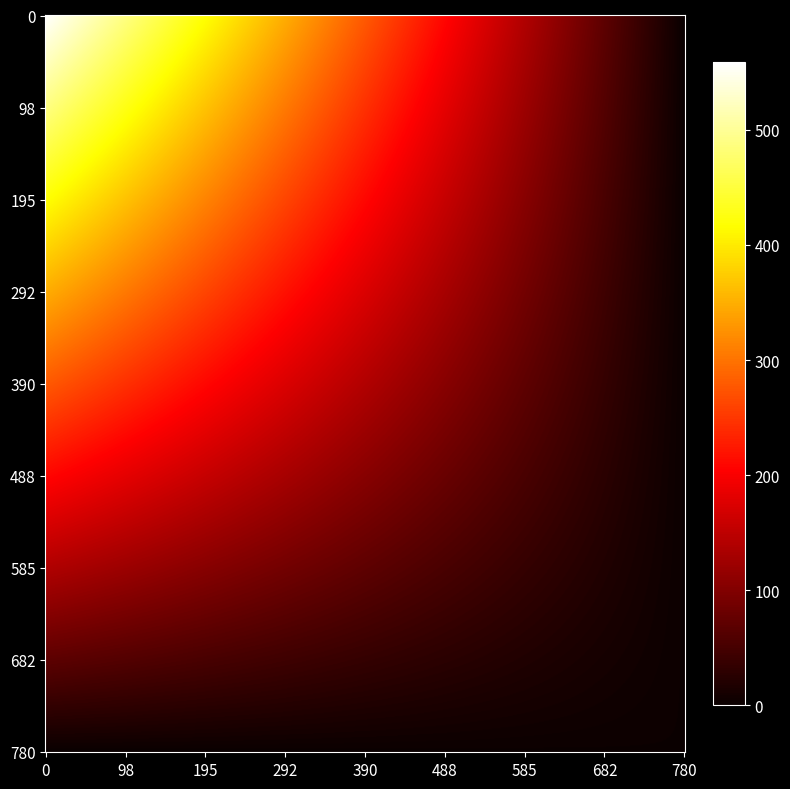

The value of 470b37d04bdf0a49ff03e511f047624450f20b5 at direction is 1. True or false?

True